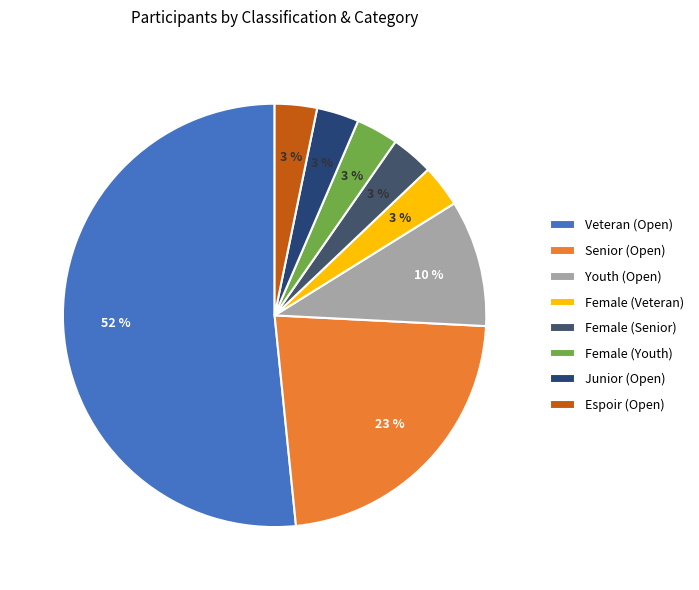

How many slices are in this pie chart?

8